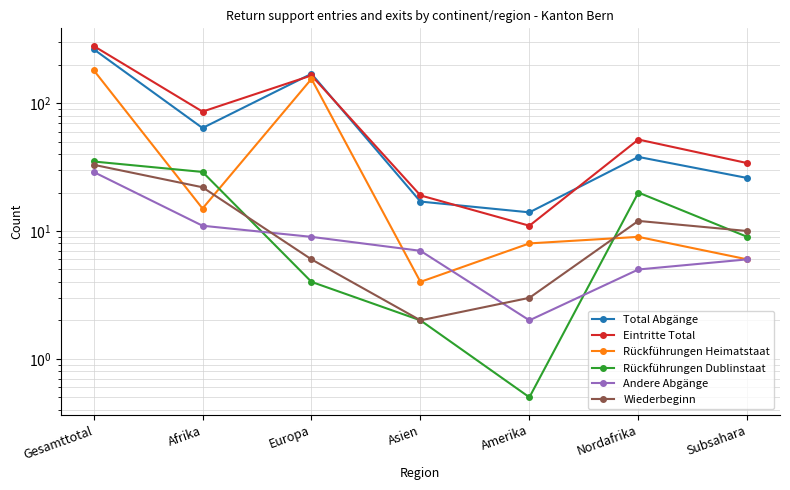

The Rückführungen Dublinstaat series shows 20.0 at Nordafrika. True or false?

True